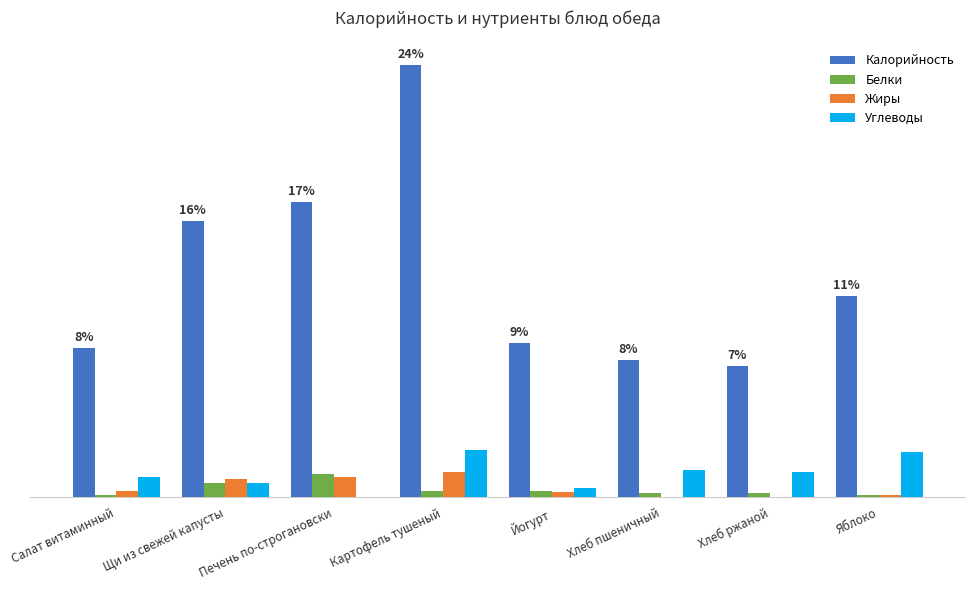

What are all the series names shown in the legend?

Калорийность, Белки, Жиры, Углеводы